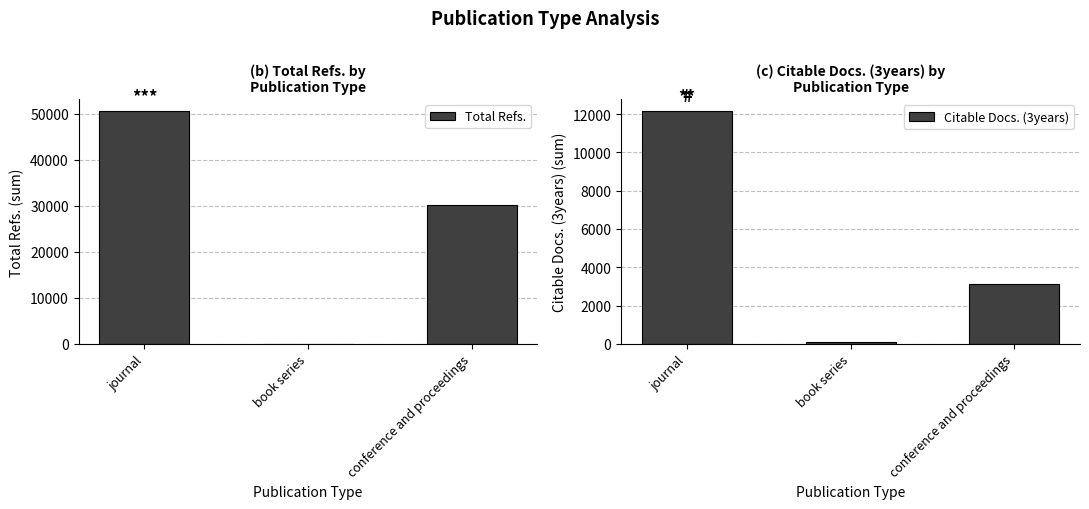

Rank the series by their maximum value, from highest to lowest.

Total Refs., Citable Docs. (3years)